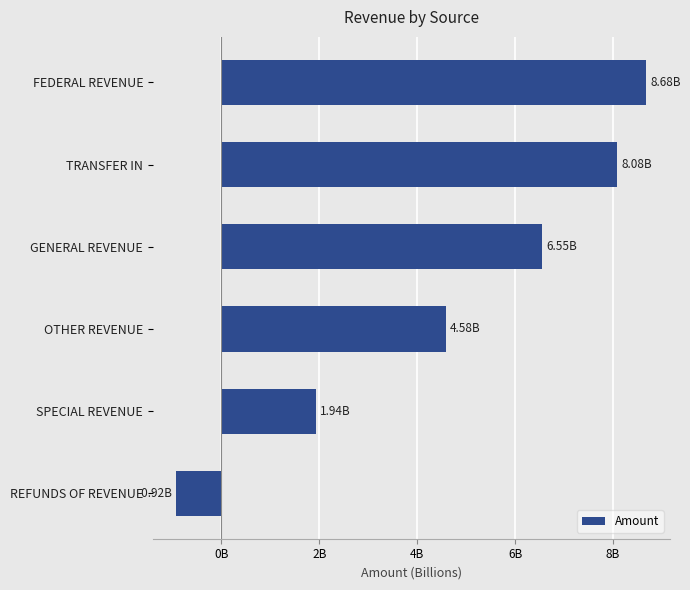

What is the average value?

4817978674.5